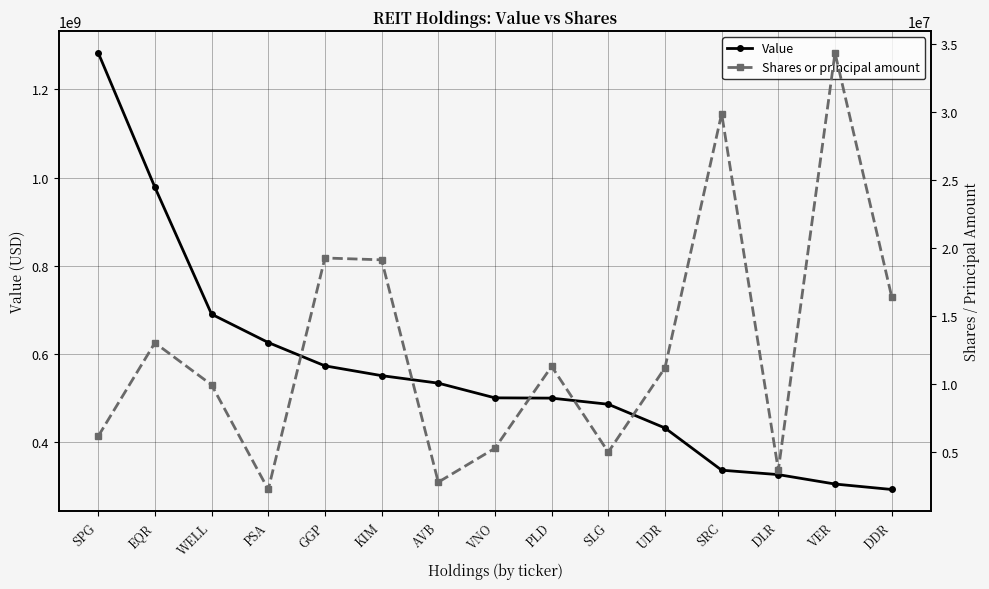

What is the average value of the Shares or principal amount series?

12649970